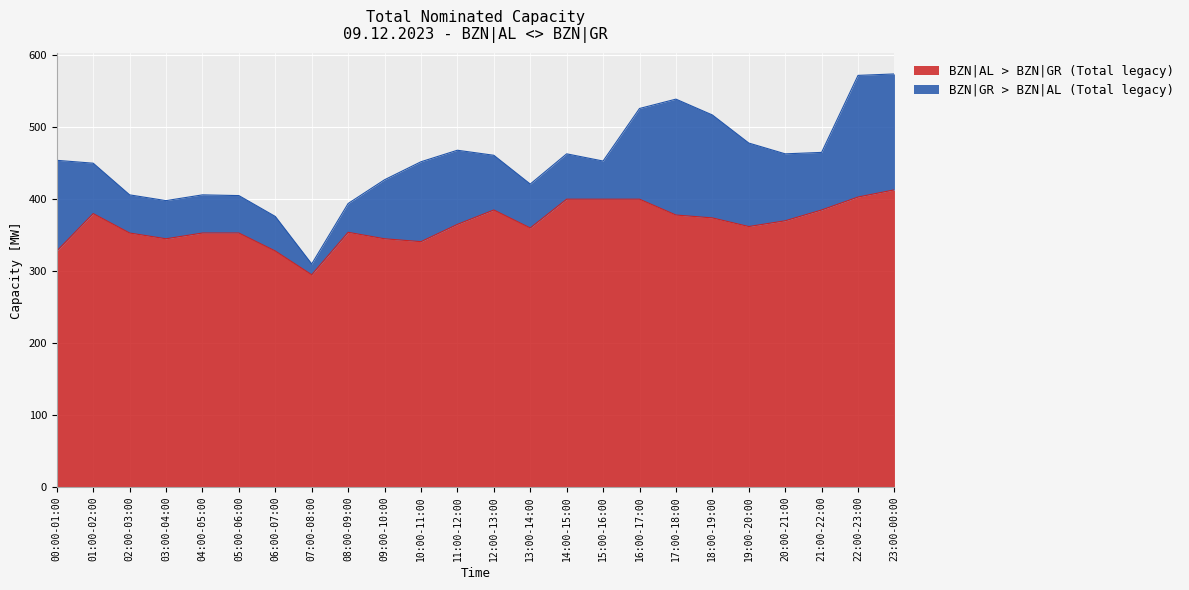

What is the smallest value displayed?

295